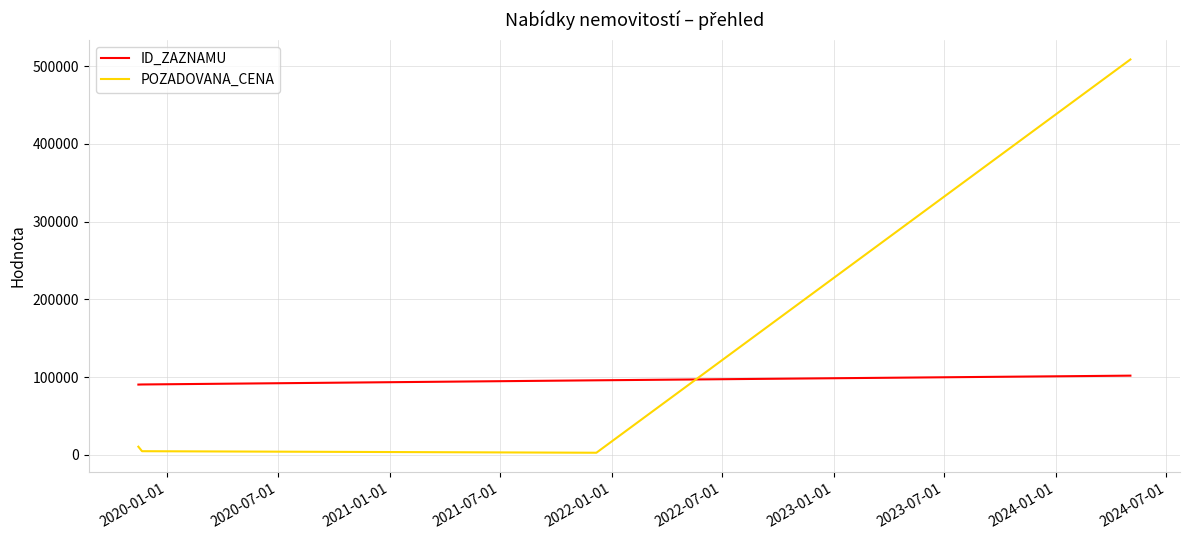

At how many categories does at least one series exceed 82547?

4